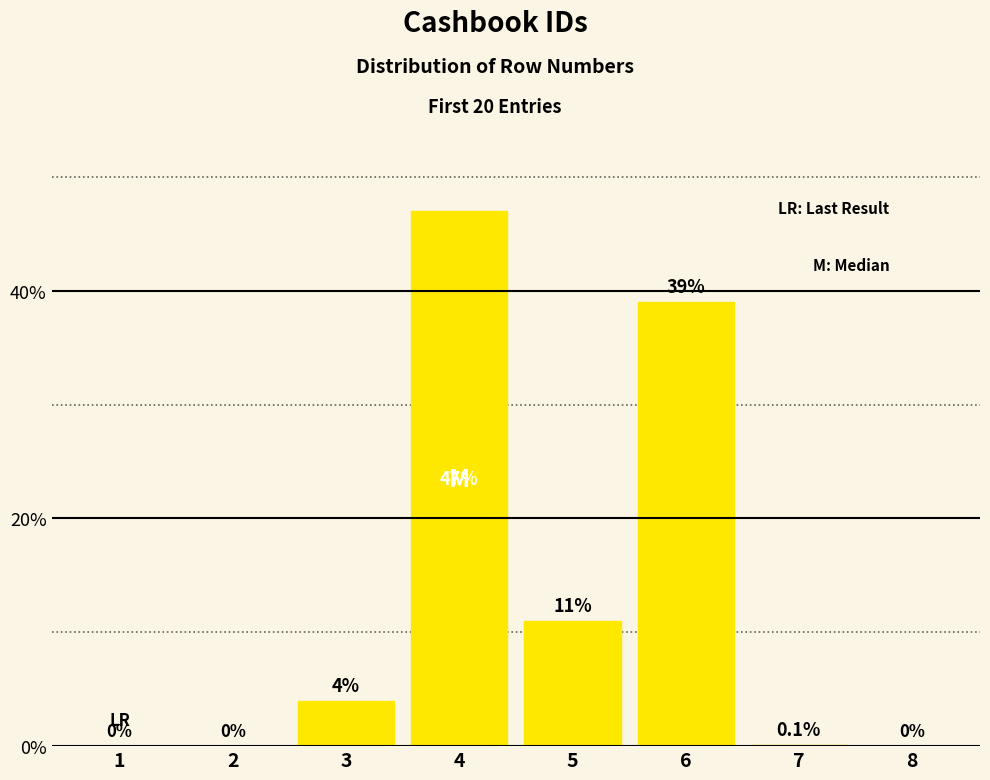

Count the number of data series in this chart.

1